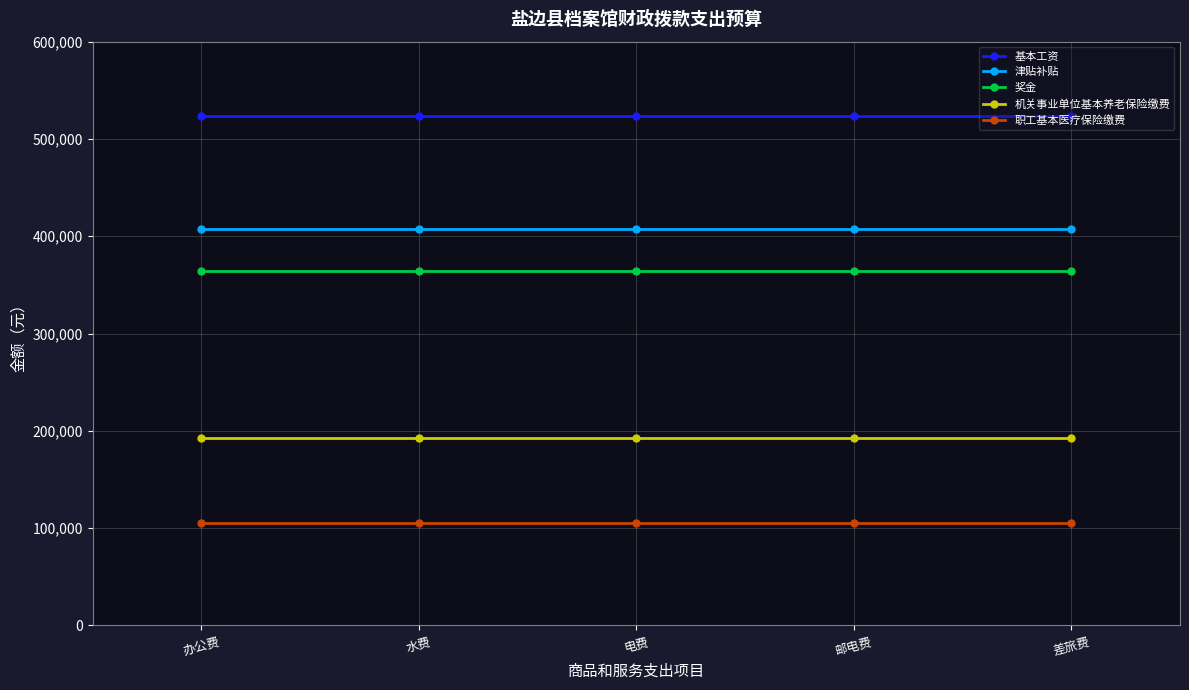

True or false: 津贴补贴 and 基本工资 cross at least once.

False